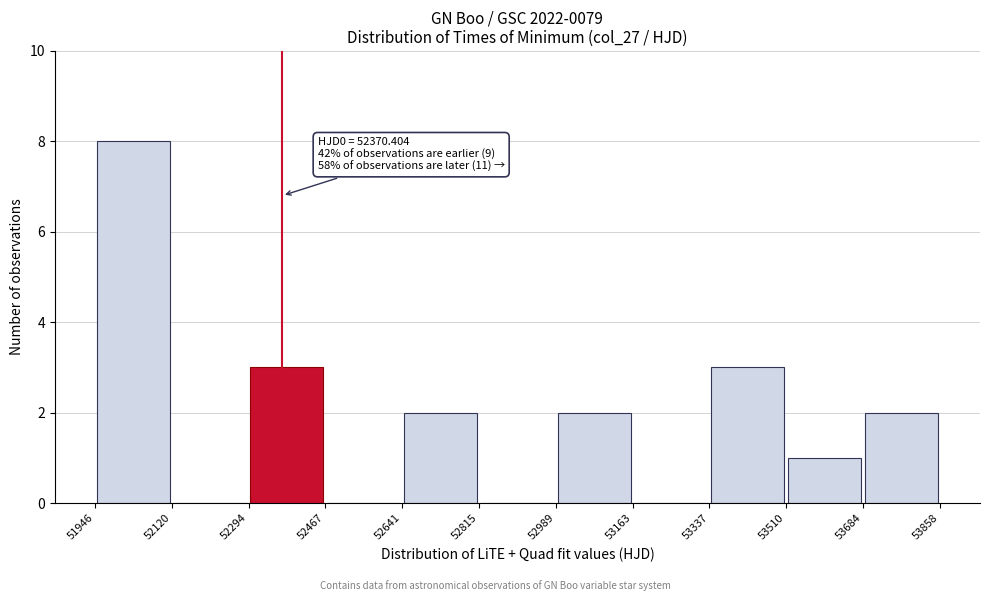

Which range on the x-axis has the tallest bar?

51946 to 52120